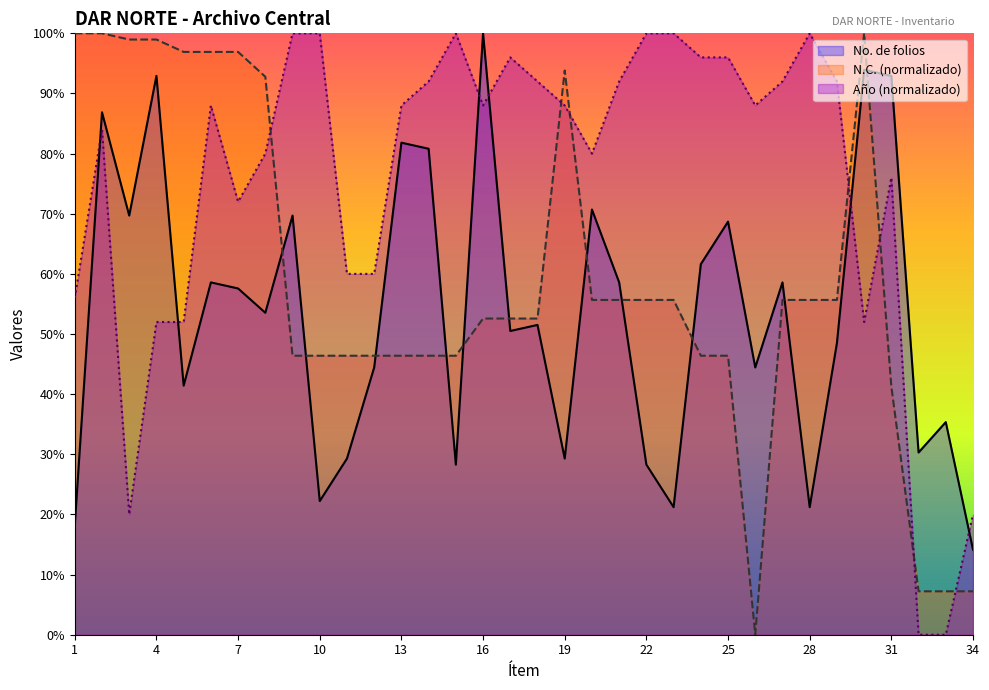

True or false: Año_final has a value of 163.0 at 25.

False